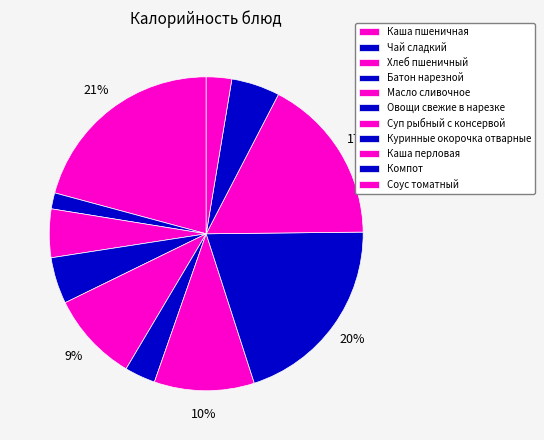

To the nearest percent, what portion does Чай сладкий represent?

2%